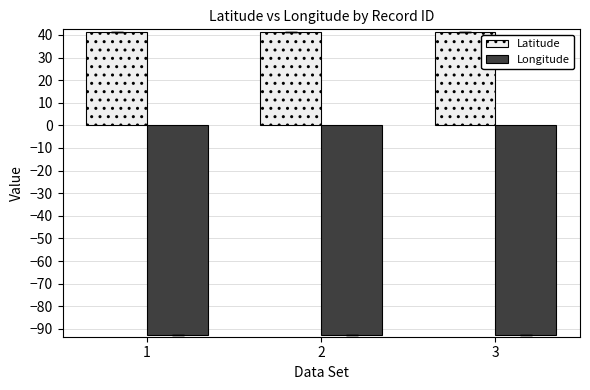

How many bars are there in total?

6